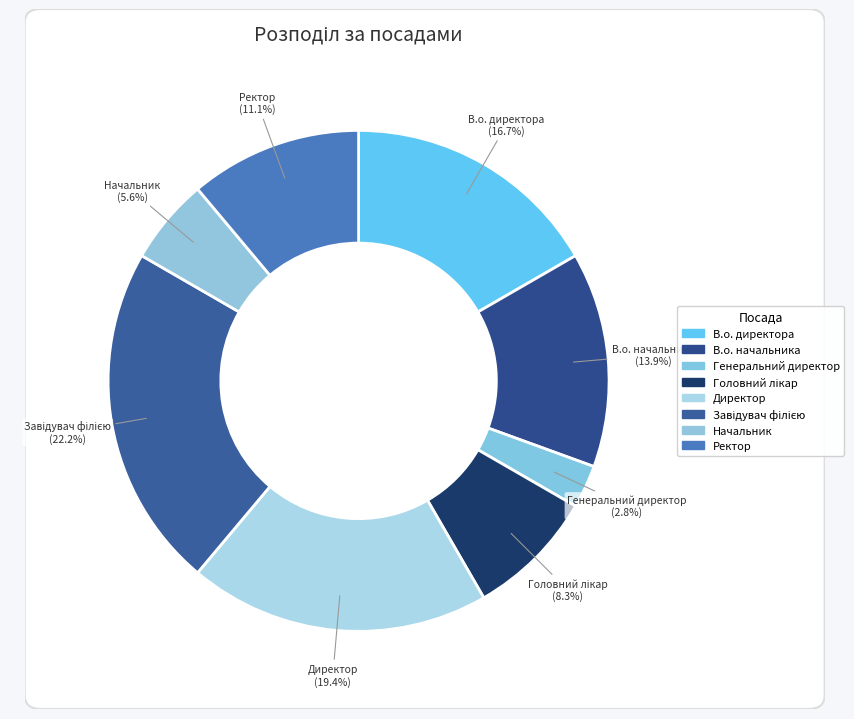

Is Головний лікар the majority of the pie?

No